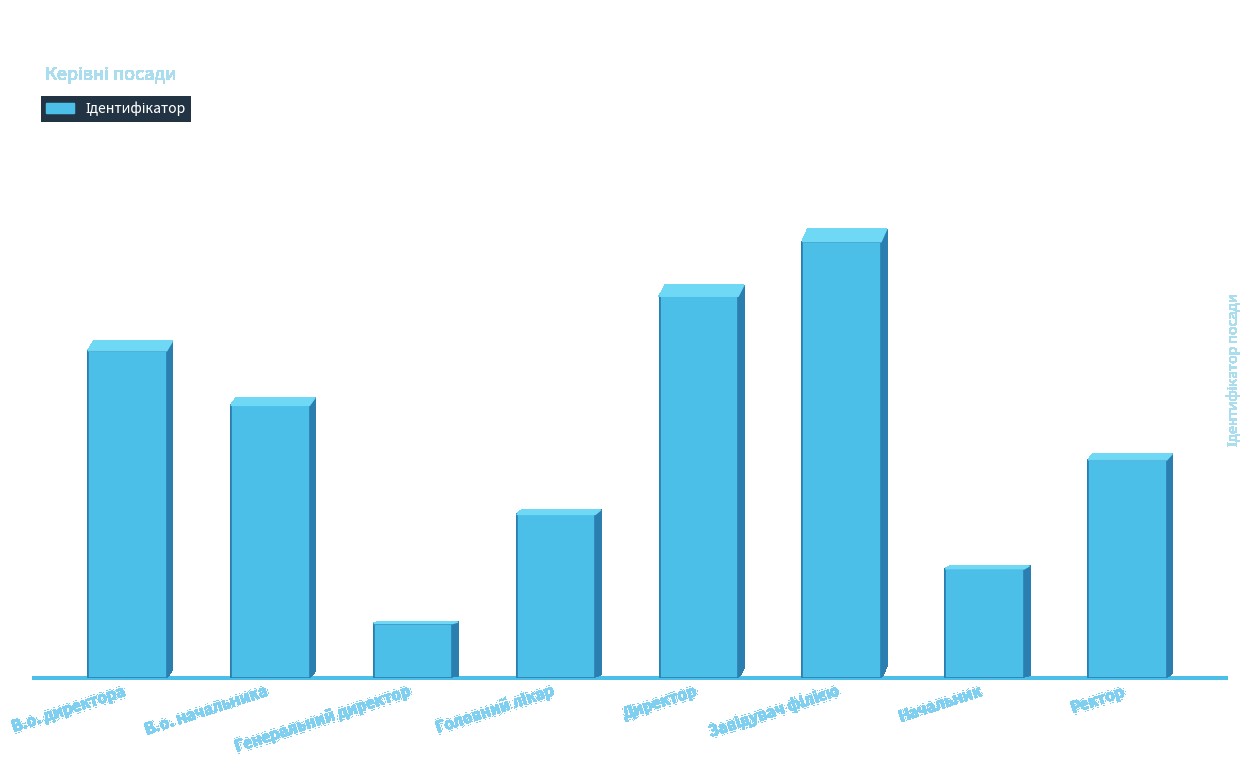

Between Директор and В.о. директора, which is larger?

Директор